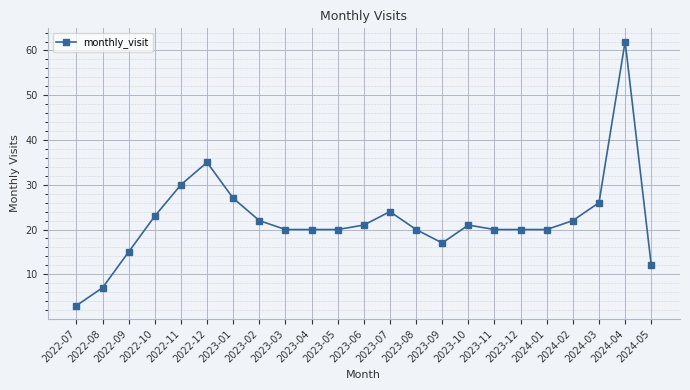

How many lines are shown in the chart?

1